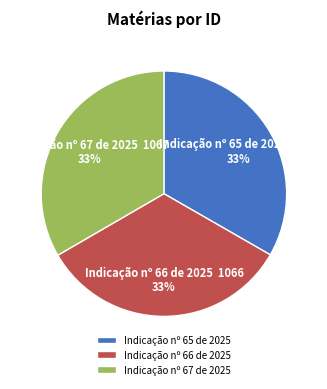

What is the ratio of the value at Indicação nº 67 de 2025 to the value at Indicação nº 66 de 2025?

1.0